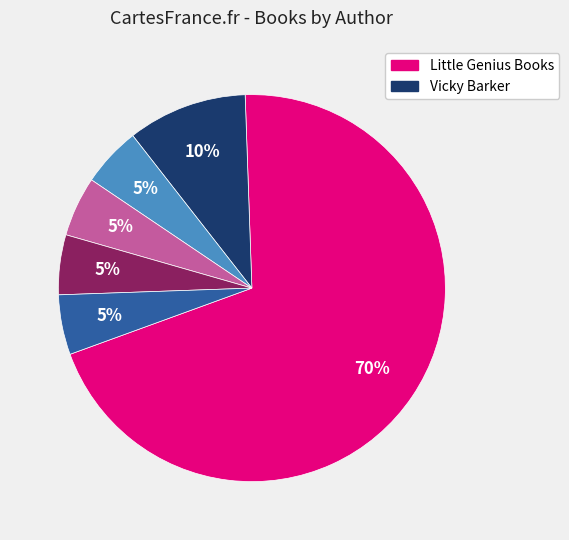

Is there any slice that represents more than half of the pie?

Yes